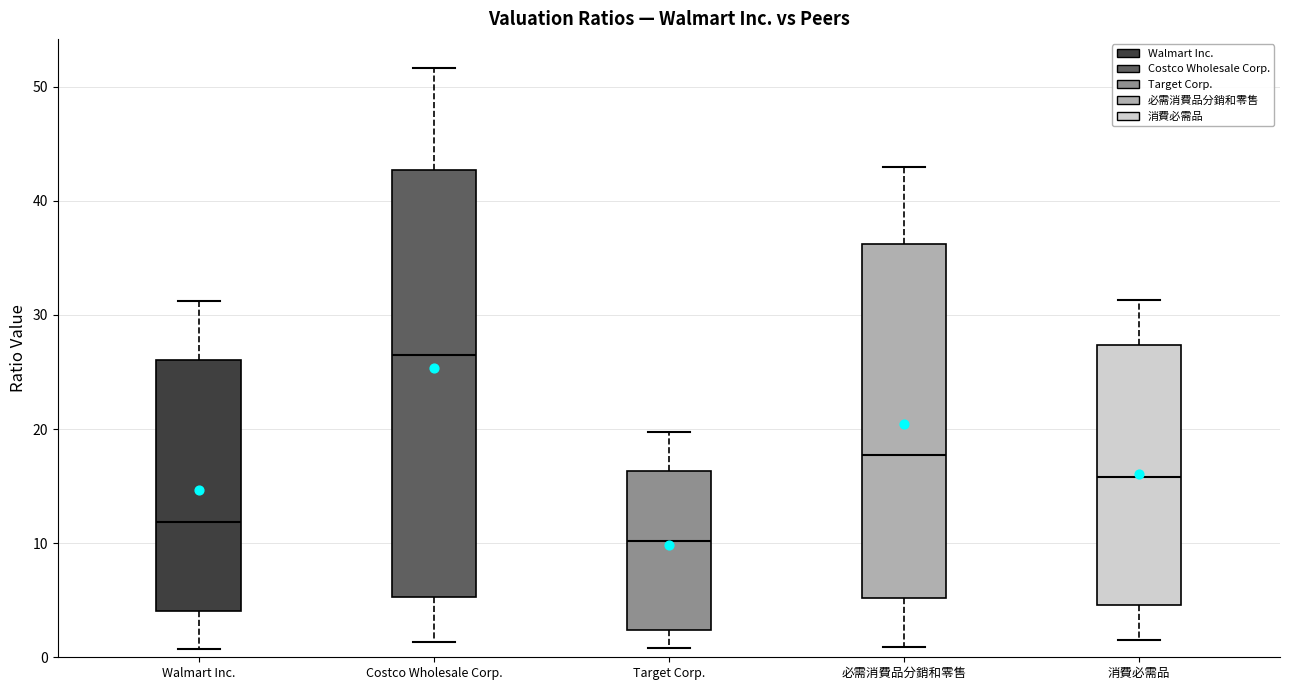

Reading left to right, transcribe this box plot: for each box, give where its median line is, the range the box spans, and where its two whiskers end, as read against the y-axis. The values are not printed on the chart, so give them approximately, as read against the axis.

Walmart Inc.: median 12, box 4 to 26, whiskers 1 to 31
Costco Wholesale Corp.: median 27, box 5 to 43, whiskers 1 to 52
Target Corp.: median 10, box 2 to 16, whiskers 1 to 20
必需消費品分銷和零售: median 18, box 5 to 36, whiskers 1 to 43
消費必需品: median 16, box 5 to 27, whiskers 2 to 31